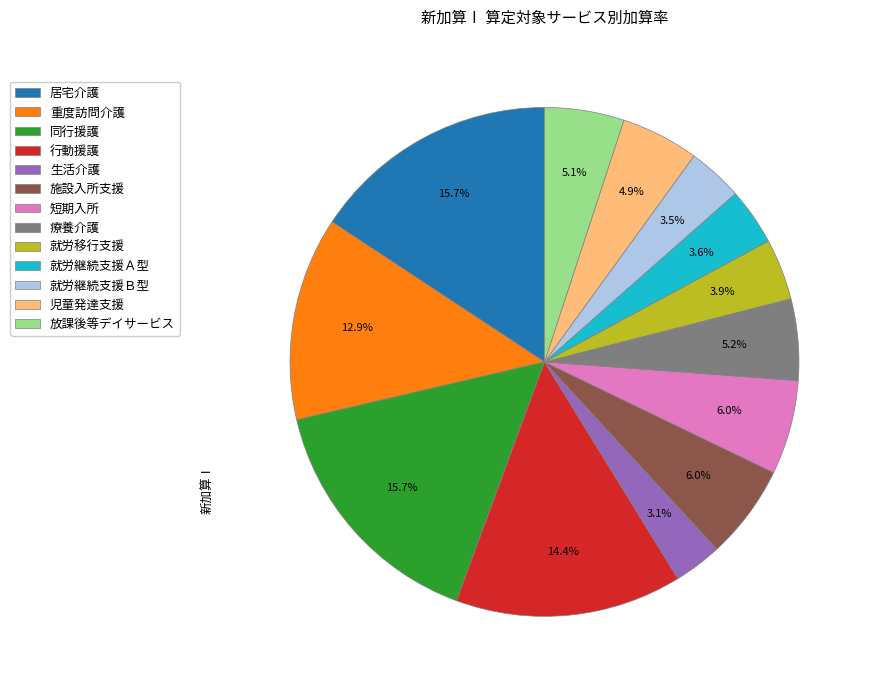

How many slices are in this pie chart?

13